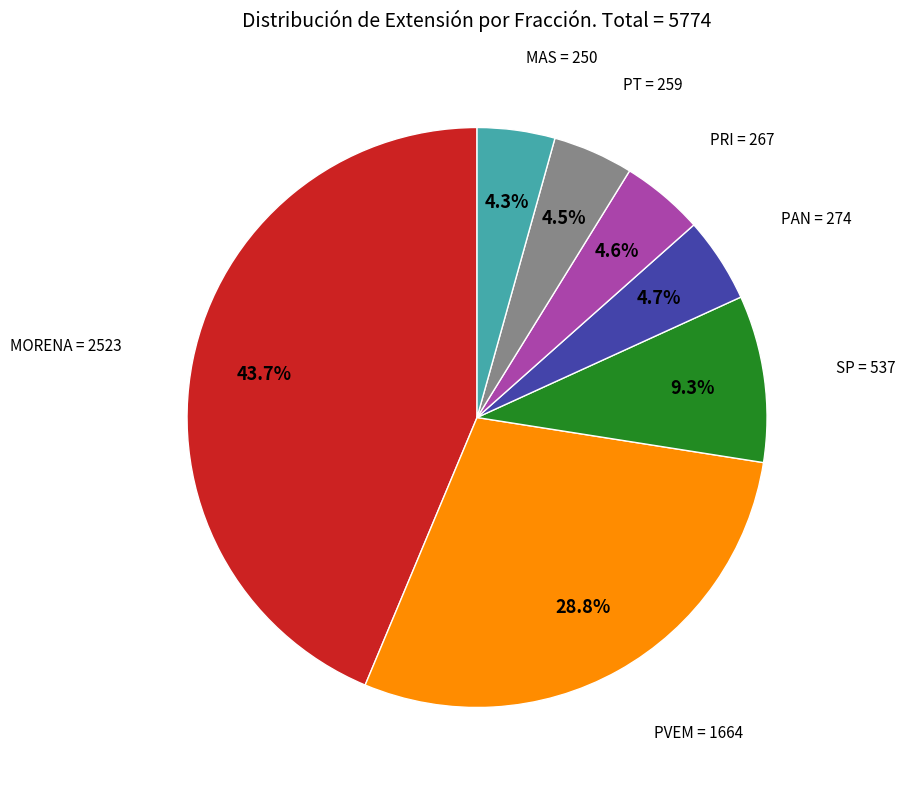

Between MAS and PVEM, which is larger?

PVEM